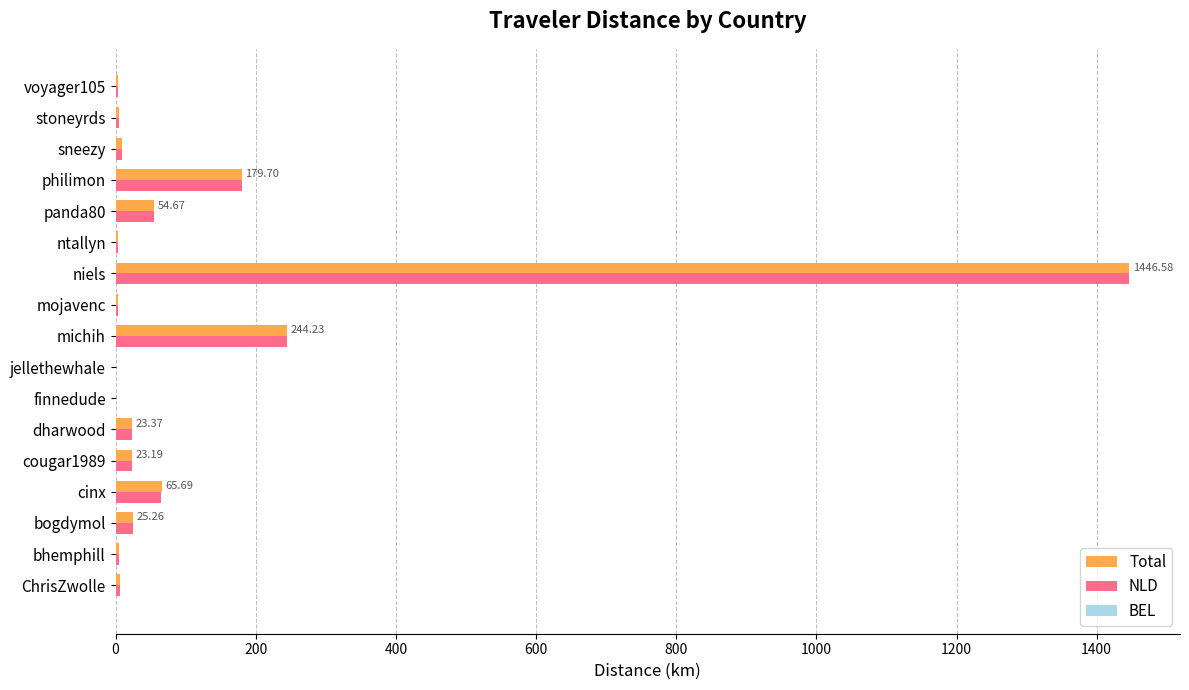

Where is Total nearest to the value 723?

michih